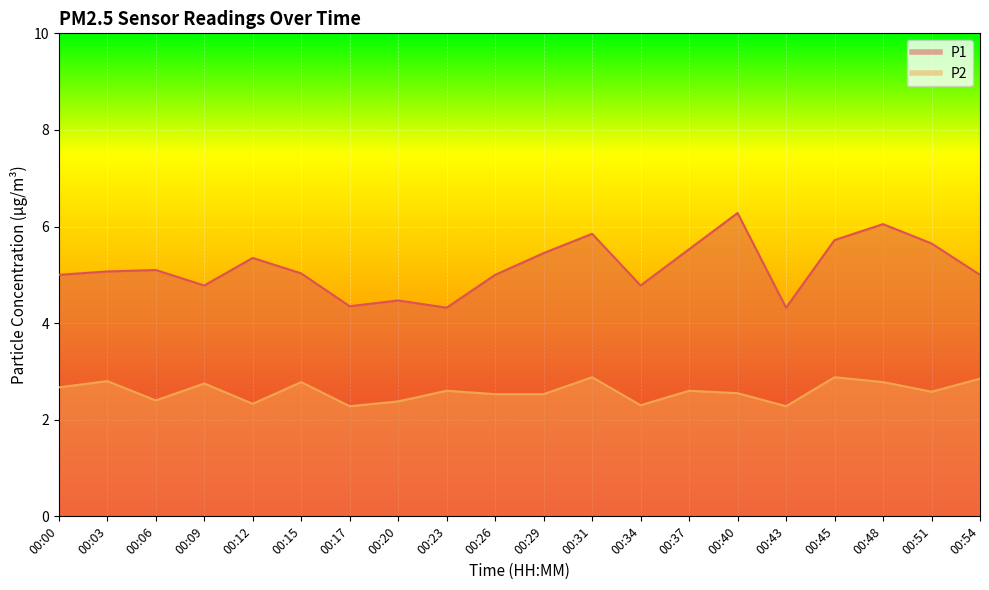

List the labels in order of P2 value, smallest first.

00:17, 00:43, 00:34, 00:12, 00:20, 00:06, 00:26, 00:29, 00:40, 00:51, 00:23, 00:37, 00:00, 00:09, 00:15, 00:48, 00:03, 00:54, 00:31, 00:45